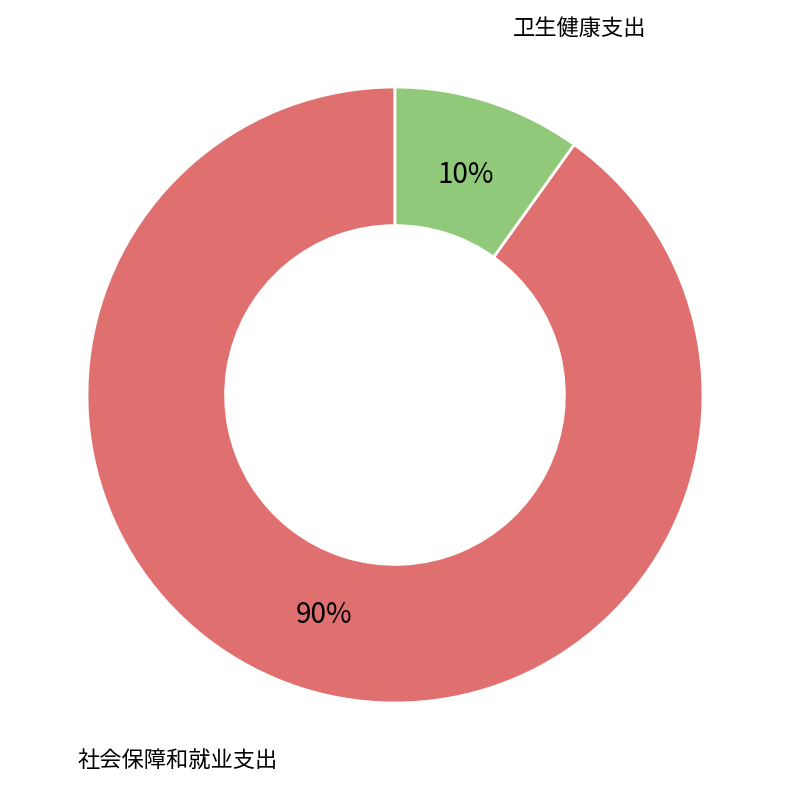

Which slice represents more than half of the pie?

社会保障和就业支出